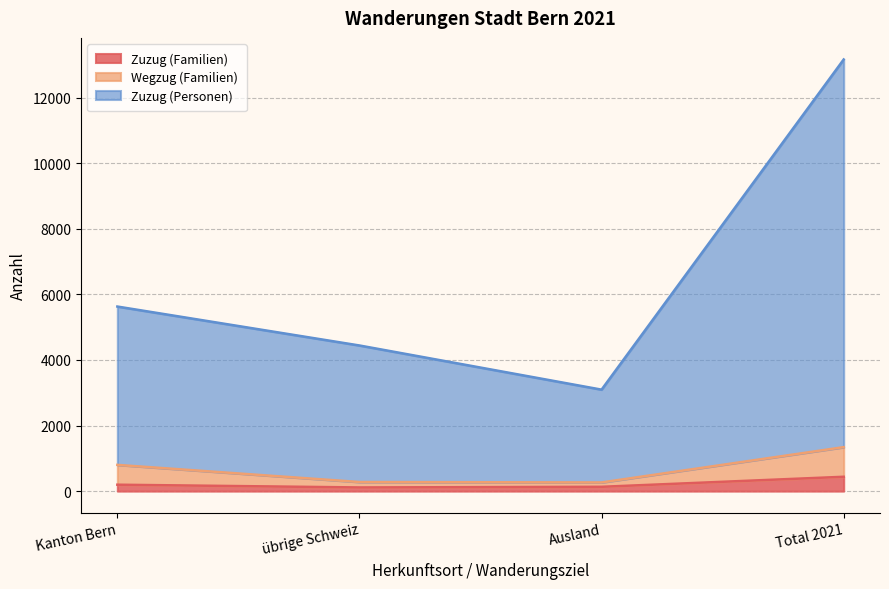

What is the maximum value shown in the chart?

13167